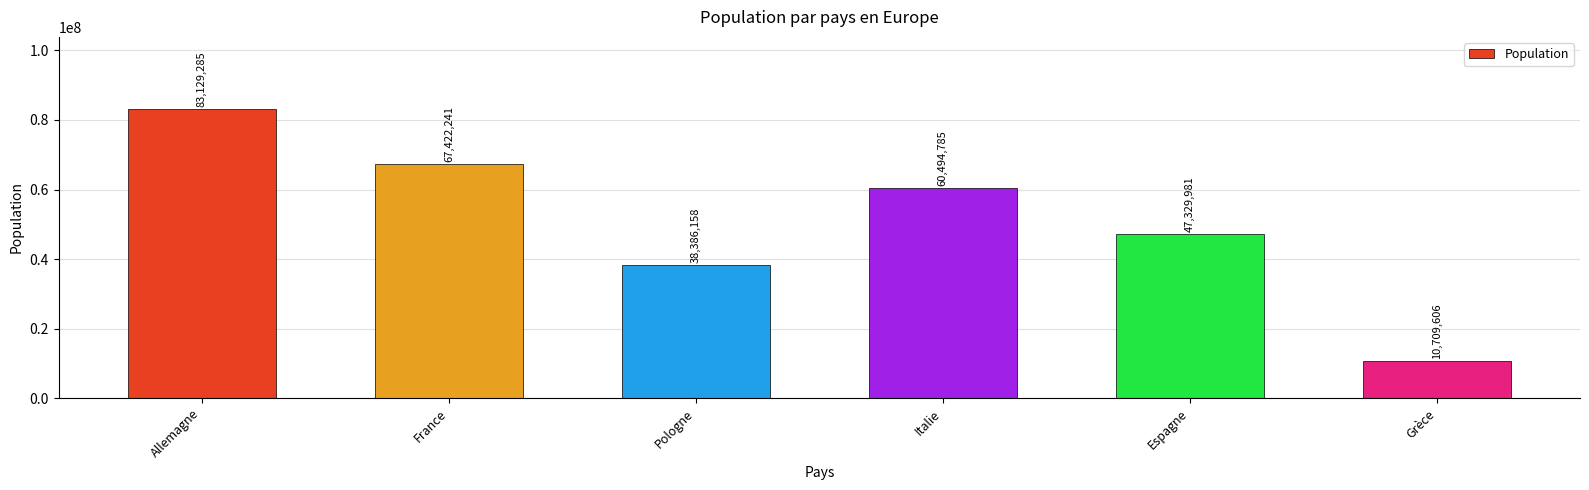

Reading left to right, list all the values displayed in this chart.

Allemagne=83129285	France=67422241	Pologne=38386158	Italie=60494785	Espagne=47329981	Grèce=10709606